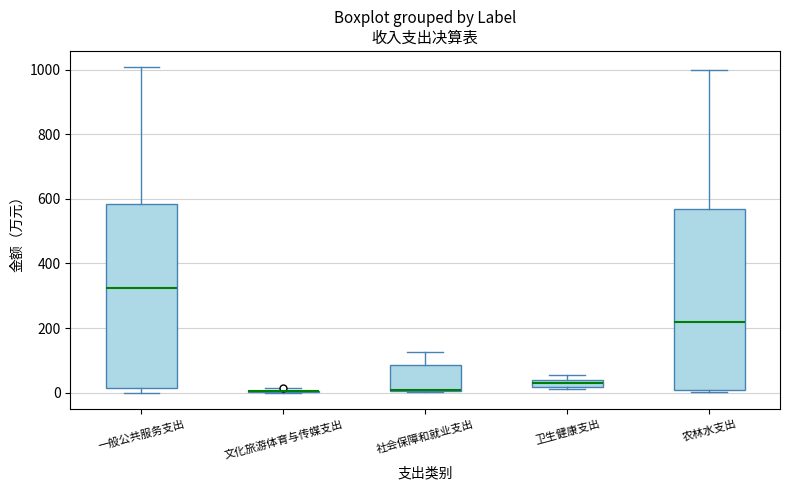

Where is the lower edge of the box for 卫生健康支出 on the y-axis? The values are not printed on the chart, so give them approximately, as read against the axis.

20